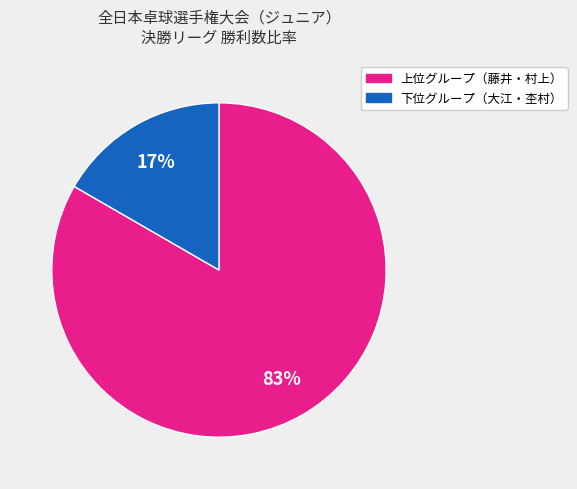

Is there any slice that represents more than half of the pie?

Yes